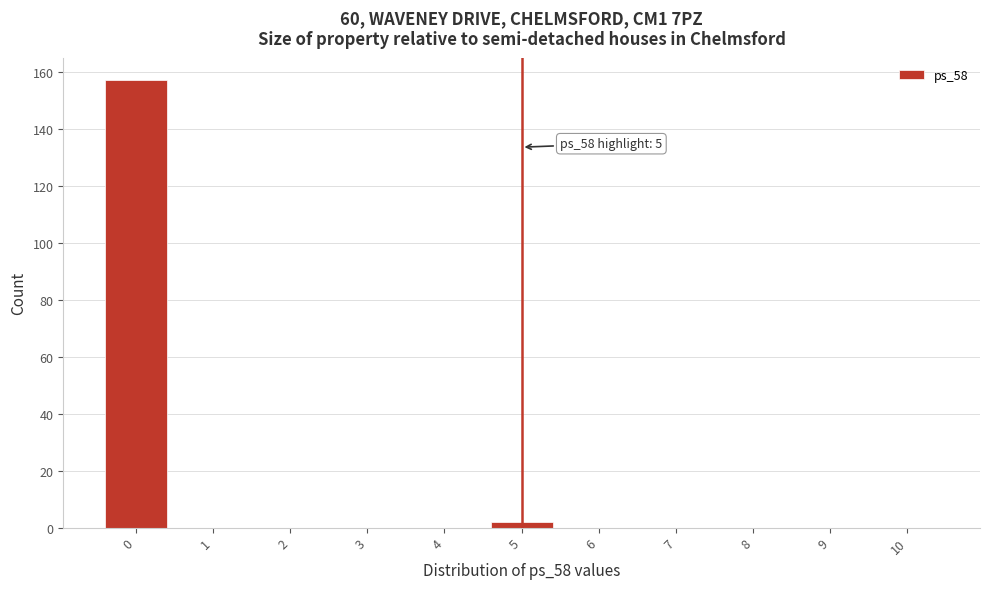

Reading right to left, what are all the values shown in this chart?

10=0	9=0	8=0	7=0	6=0	5=2	4=0	3=0	2=0	1=0	0=157